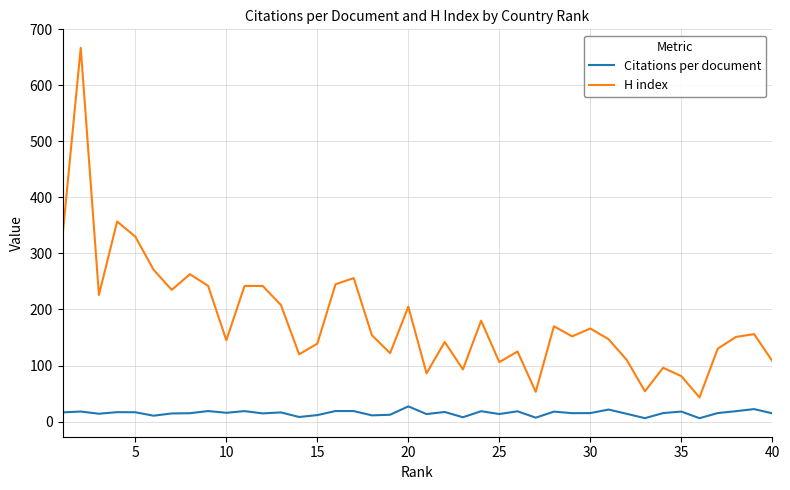

True or false: Citations per document and H index cross at least once.

False